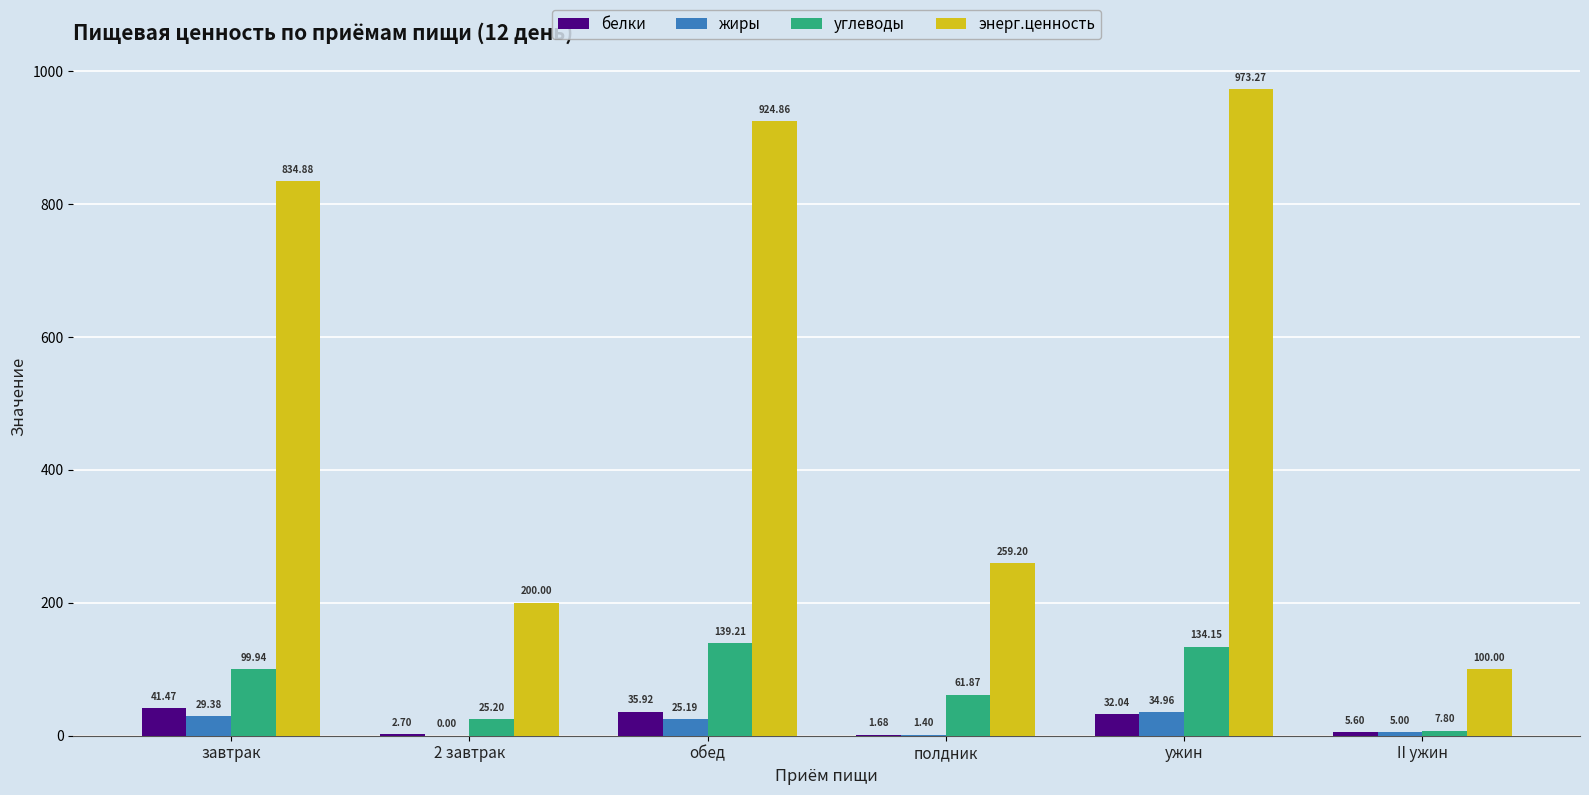

What is the total value across all series at обед?

1125.2